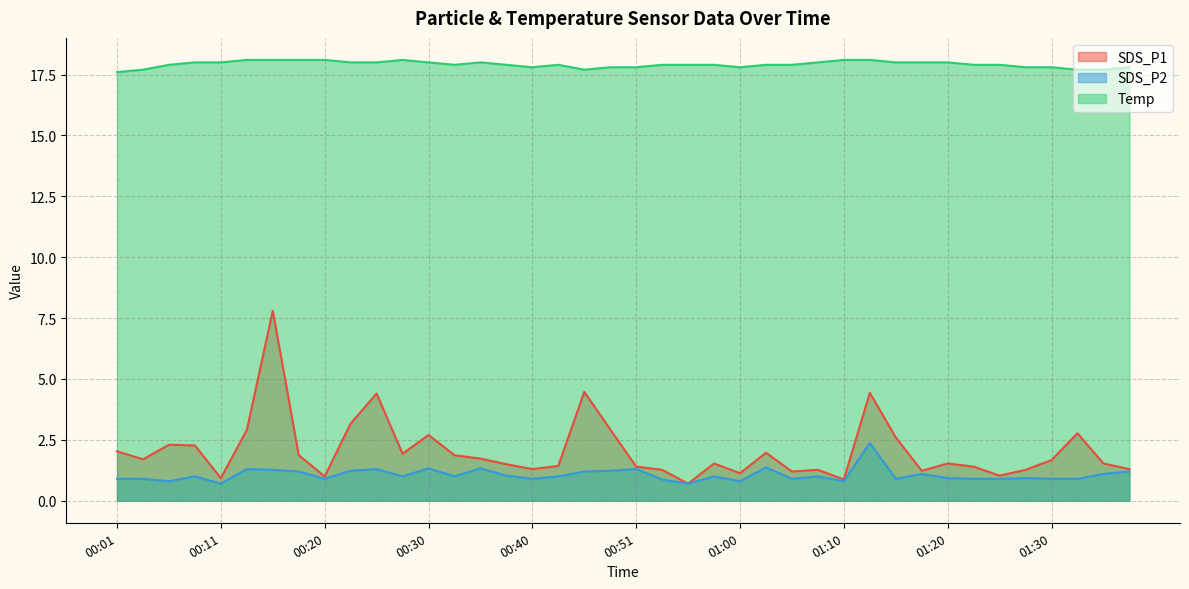

Reading right to left, list all the values displayed in this chart.

SDS_P1: 1.3	1.5	2.8	1.7	1.3	1.0	1.4	1.5	1.2	2.6	4.4	0.9	1.3	1.2	2.0	1.1	1.5	0.7	1.3	1.4	2.9	4.5	1.4	1.3	1.5	1.7	1.9	2.7	1.9	4.4	3.2	1.0	1.9	7.8	2.9	0.9	2.3	2.3	1.7	2.0
SDS_P2: 1.2	1.1	0.9	0.9	0.9	0.9	0.9	0.9	1.1	0.9	2.4	0.8	1.0	0.9	1.4	0.8	1.0	0.7	0.9	1.3	1.2	1.2	1.0	0.9	1.0	1.3	1.0	1.3	1.0	1.3	1.2	0.9	1.2	1.3	1.3	0.7	1.0	0.8	0.9	0.9
Temp: 17.8	17.7	17.7	17.8	17.8	17.9	17.9	18.0	18.0	18.0	18.1	18.1	18.0	17.9	17.9	17.8	17.9	17.9	17.9	17.8	17.8	17.7	17.9	17.8	17.9	18.0	17.9	18.0	18.1	18.0	18.0	18.1	18.1	18.1	18.1	18.0	18.0	17.9	17.7	17.6